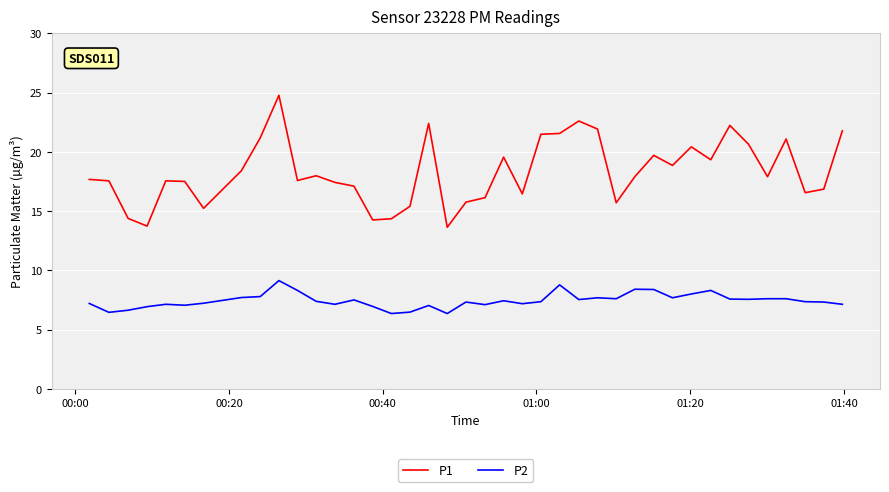

What is the difference between the maximum and minimum values in the P2 series?

2.8